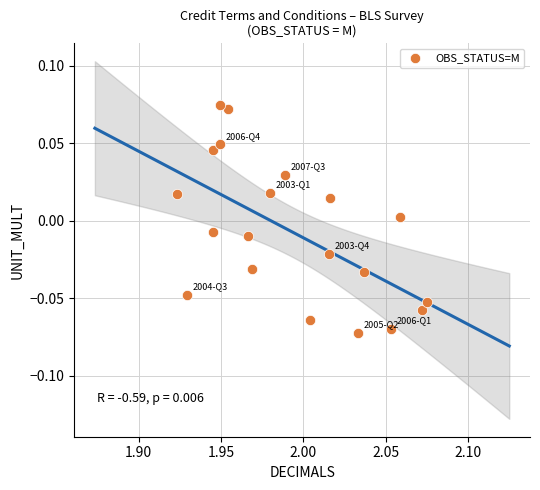

How many data points are displayed?

20